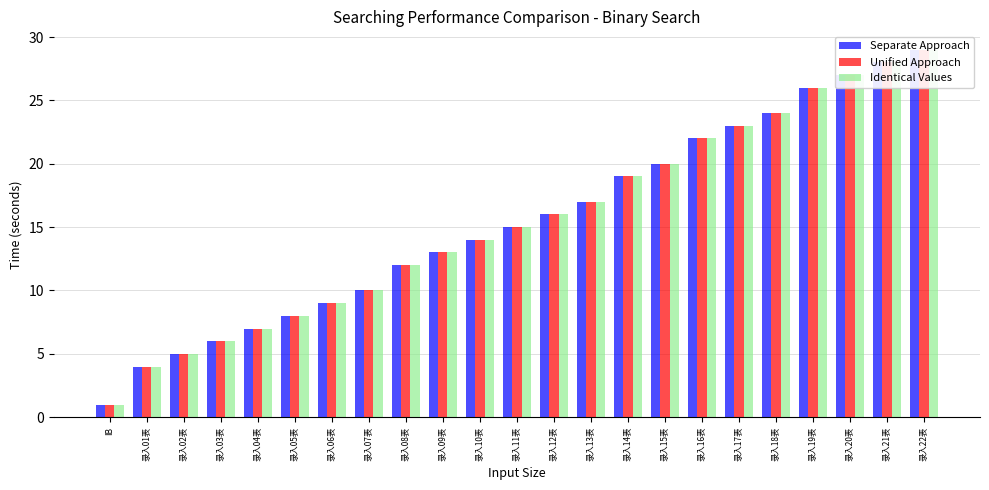

What is the label of the 23rd bar from the right?

IB